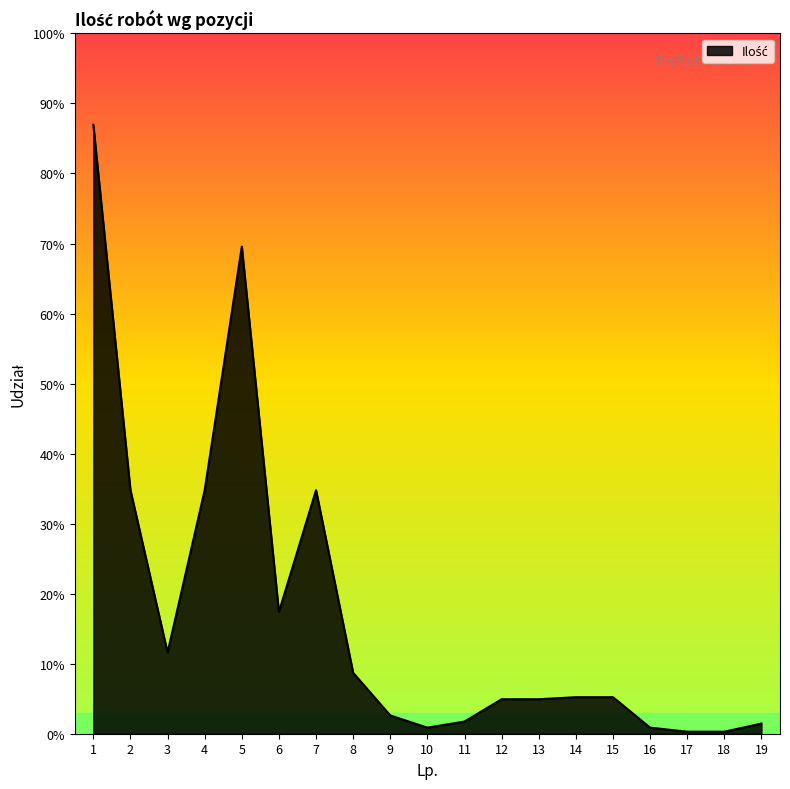

Does the chart have visible grid lines?

No